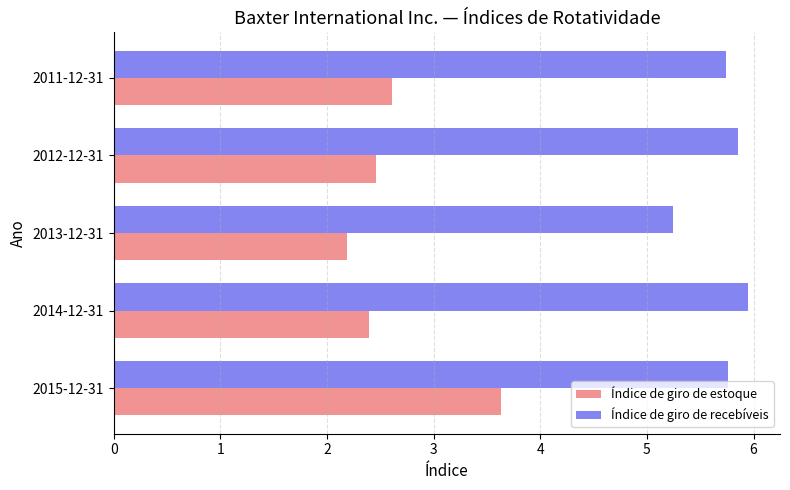

What is the difference between the maximum and minimum values in the Índice de giro de estoque series?

1.4